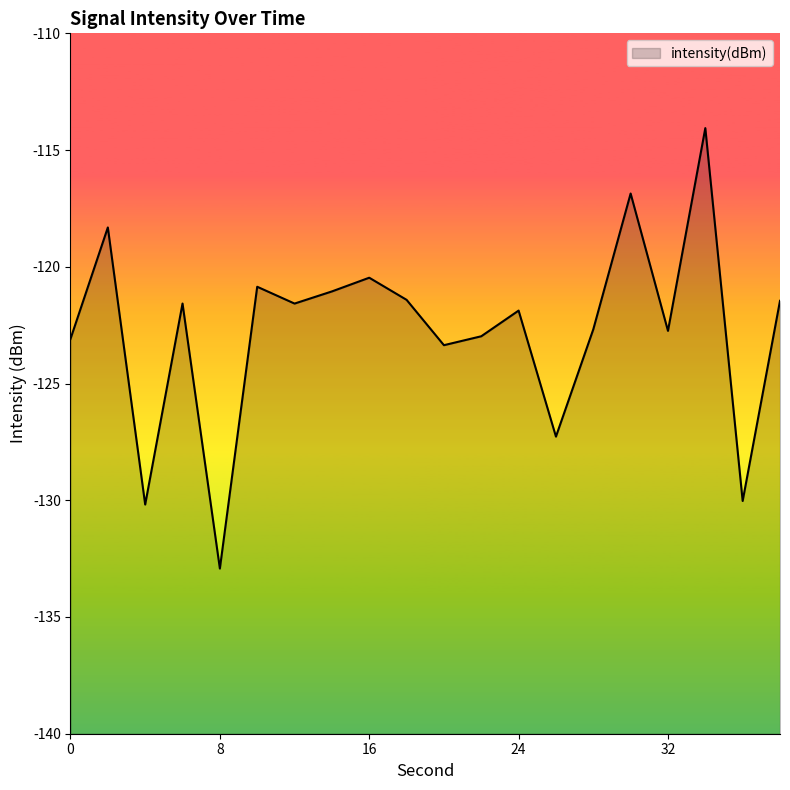

The chart shows a value of -123.1 at 0. True or false?

True